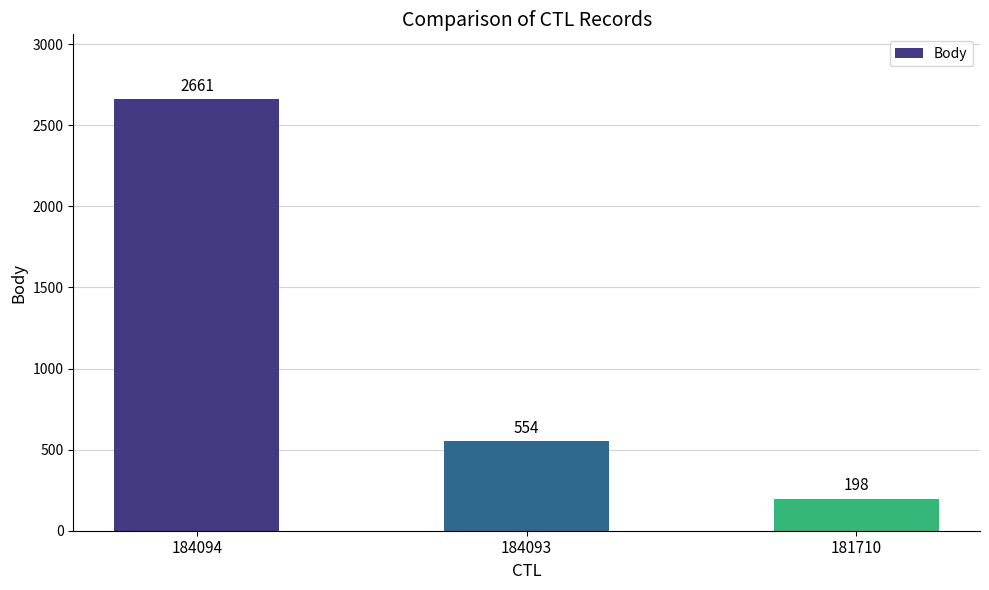

Between 181710 and 184094, which is larger?

184094